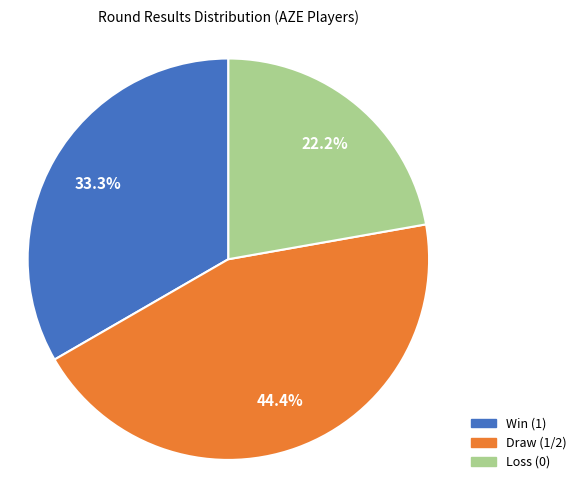

What is the total percentage of Win (1) and Draw (1/2)?

77.8%